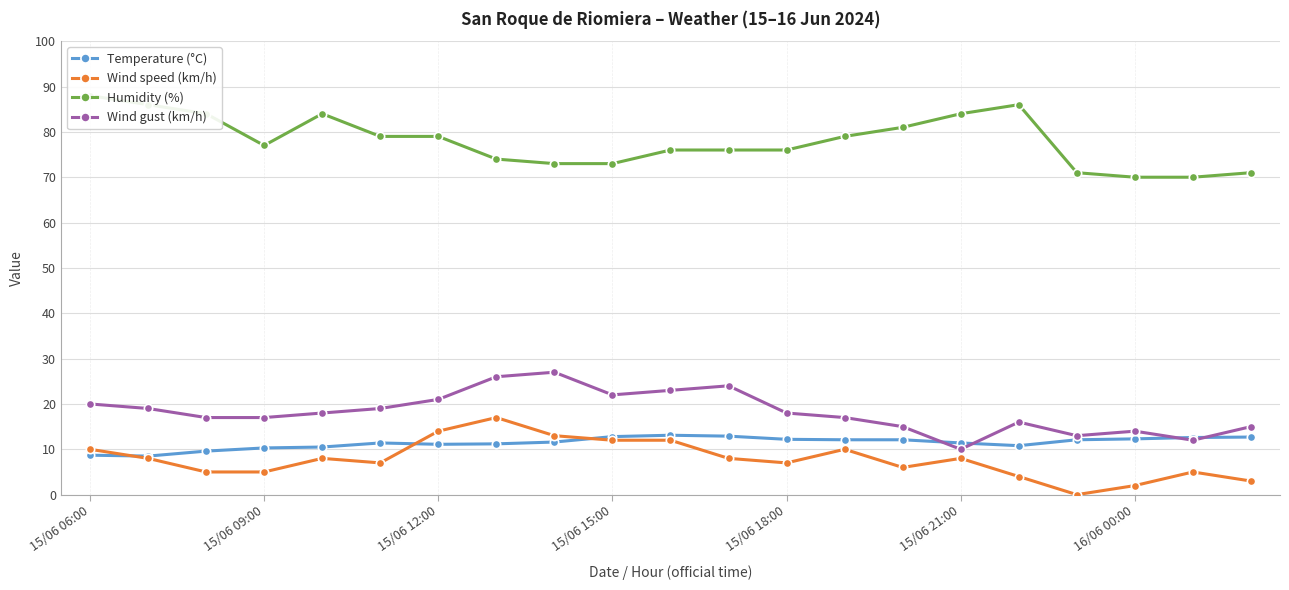

The Temperature (°C) series shows 11.2 at 7. True or false?

True